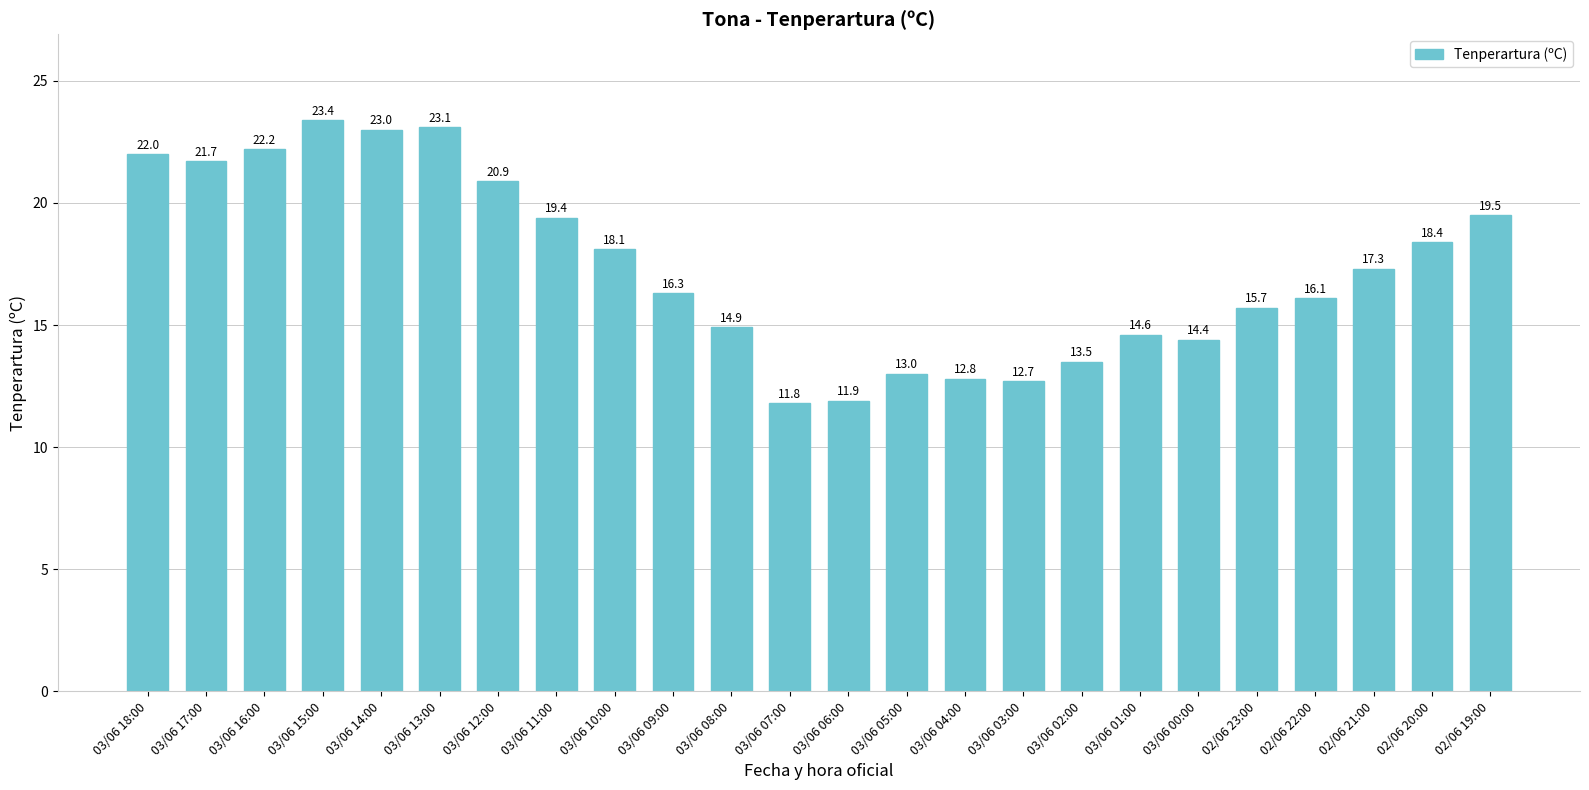

Rank the categories by value from lowest to highest.

03/06 07:00, 03/06 06:00, 03/06 03:00, 03/06 04:00, 03/06 05:00, 03/06 02:00, 03/06 00:00, 03/06 01:00, 03/06 08:00, 02/06 23:00, 02/06 22:00, 03/06 09:00, 02/06 21:00, 03/06 10:00, 02/06 20:00, 03/06 11:00, 02/06 19:00, 03/06 12:00, 03/06 17:00, 03/06 18:00, 03/06 16:00, 03/06 14:00, 03/06 13:00, 03/06 15:00